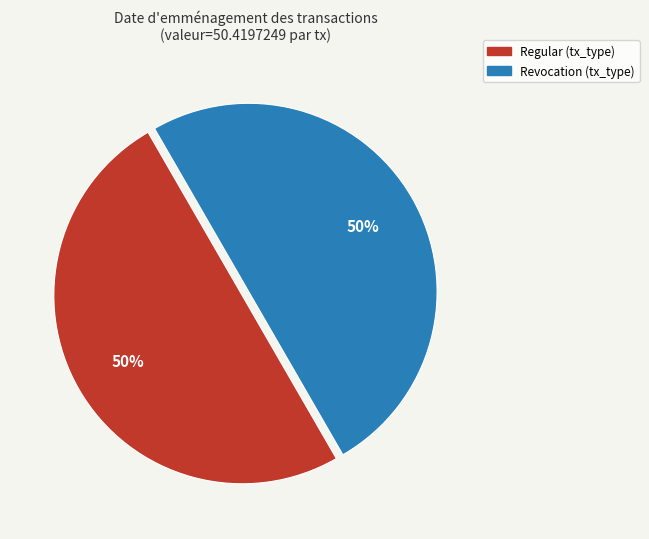

To the nearest percent, what is the average slice percentage?

50%